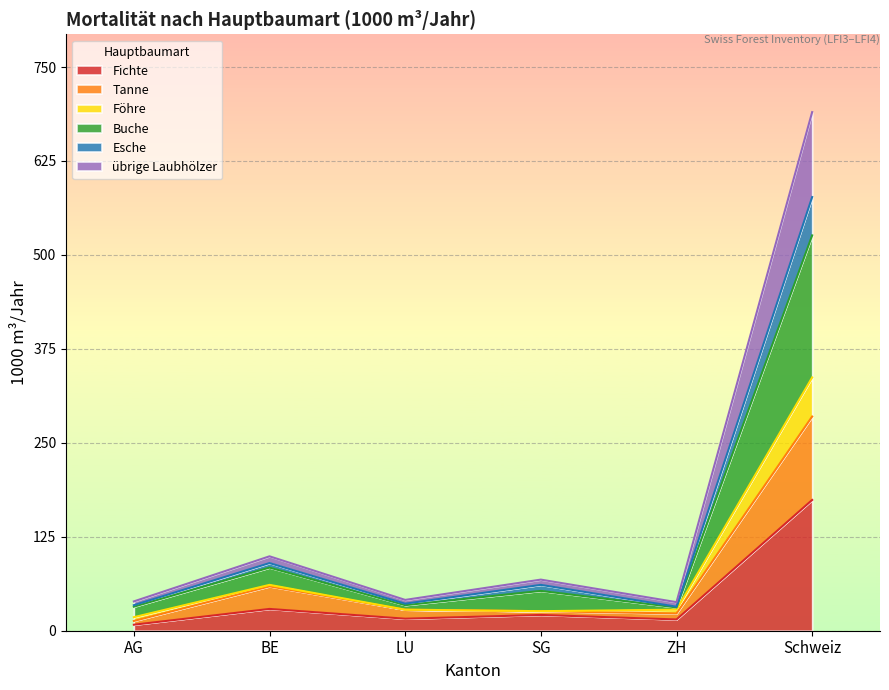

What is the total value across all series at Schweiz?

690